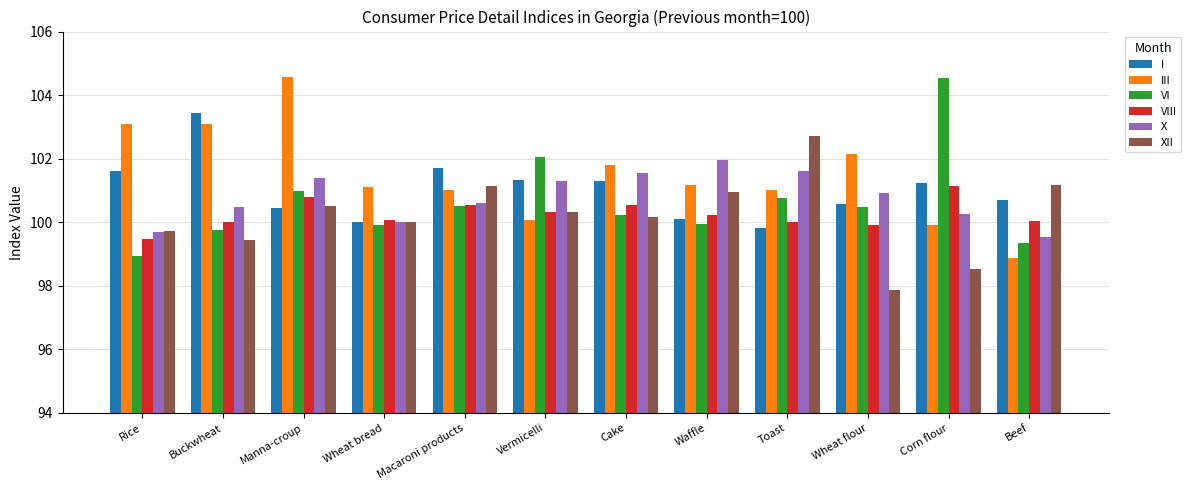

The VIII series shows 56.7 at Corn flour. True or false?

False